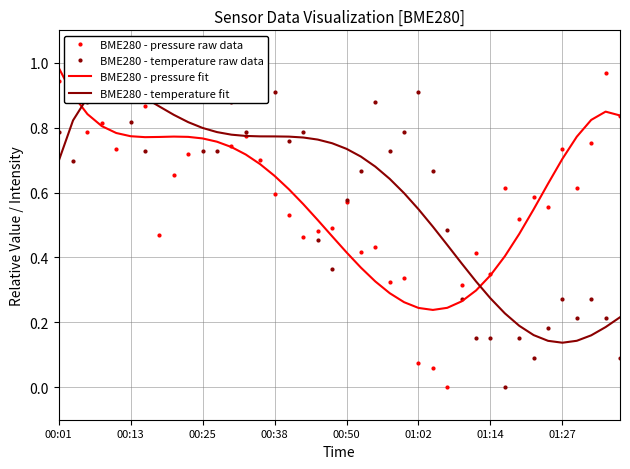

The value of BME280 - temperature fit at 01:14 is 0.2. True or false?

False